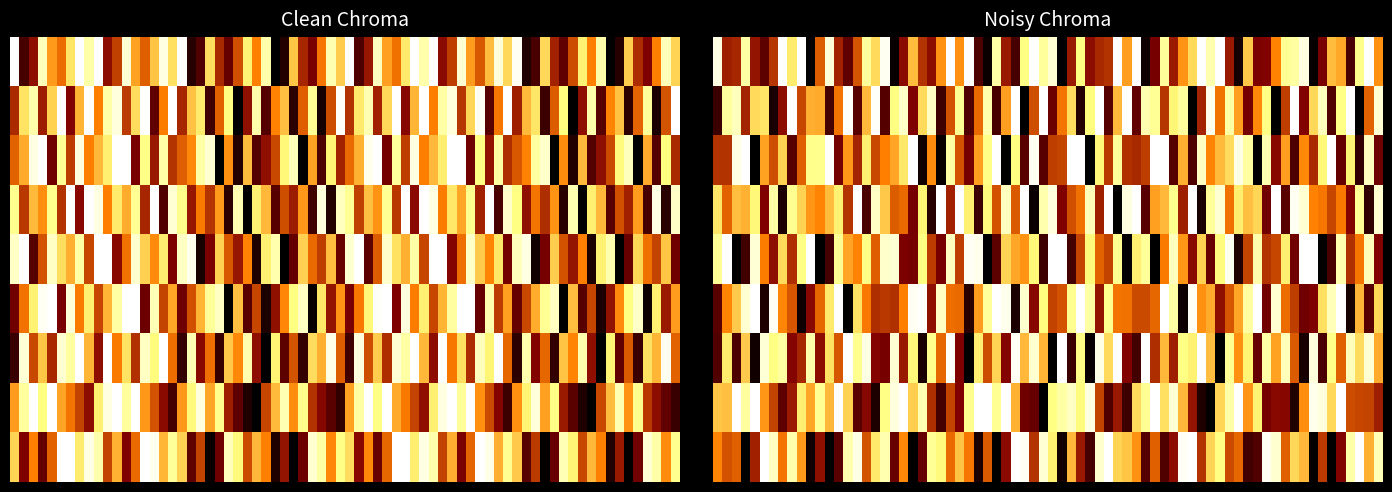

What is the difference between the maximum and second lowest values in the r5 series?

7